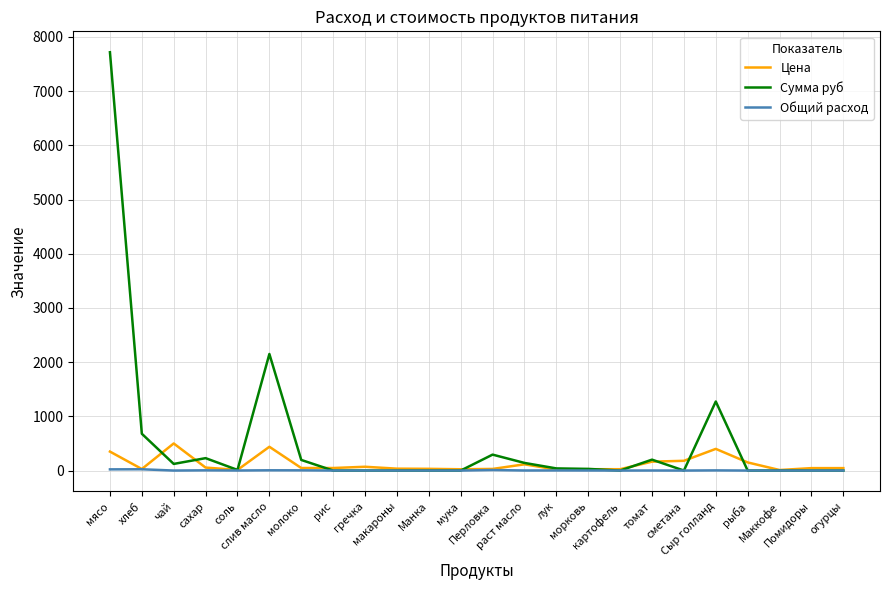

Is it true that Сумма руб equals 0.0 at сметана?

True